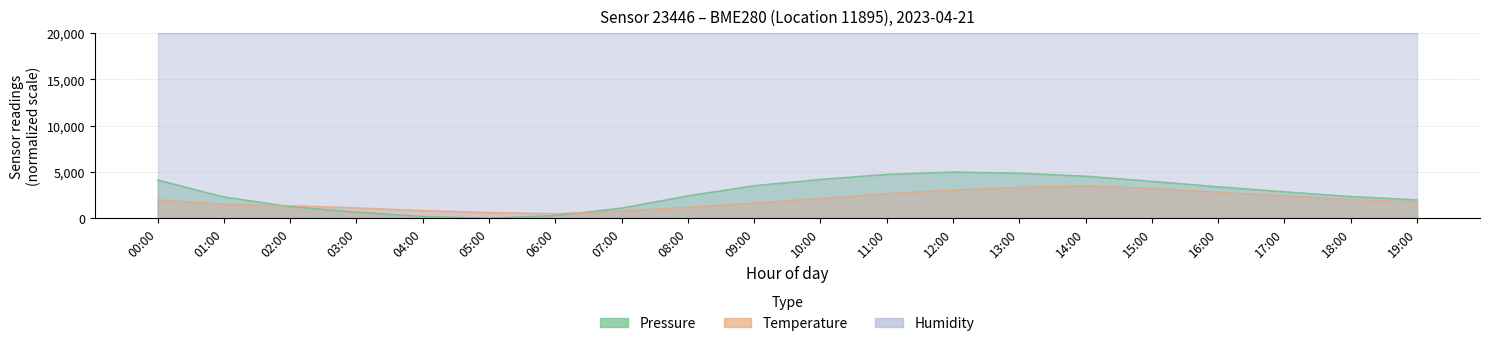

Which category has the lowest value in the temperature series?

06:00